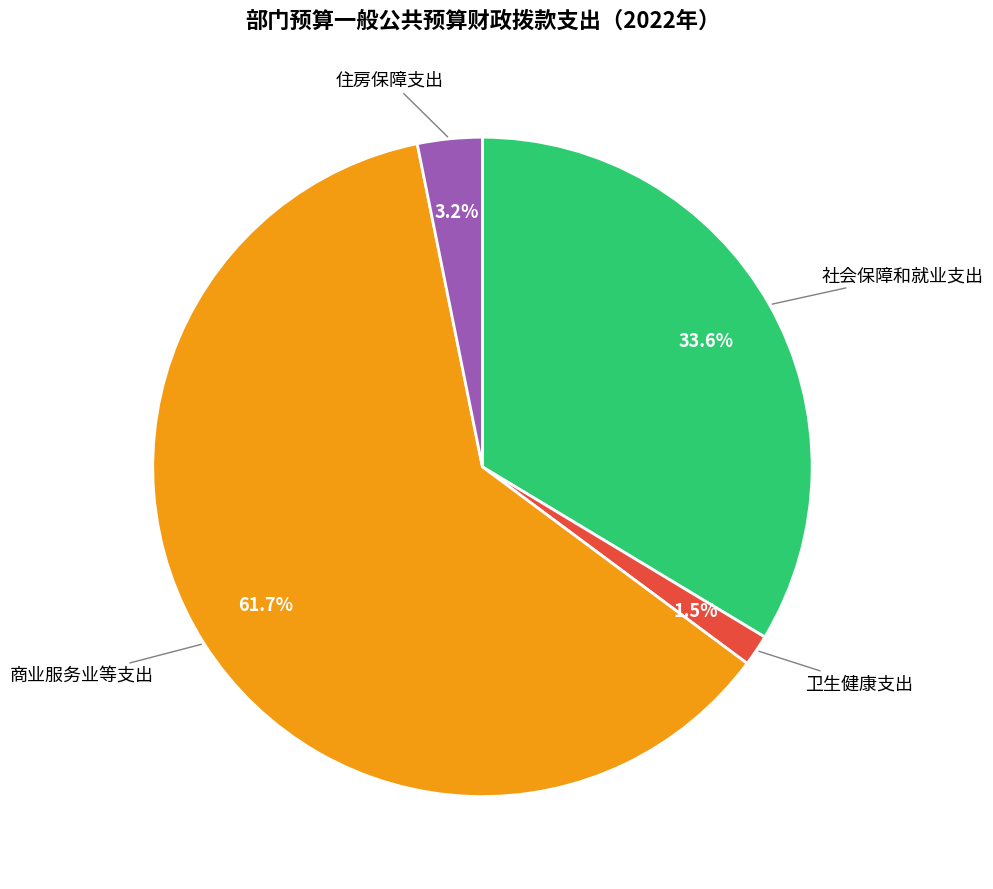

Rank the categories by value from highest to lowest.

商业服务业等支出, 社会保障和就业支出, 住房保障支出, 卫生健康支出